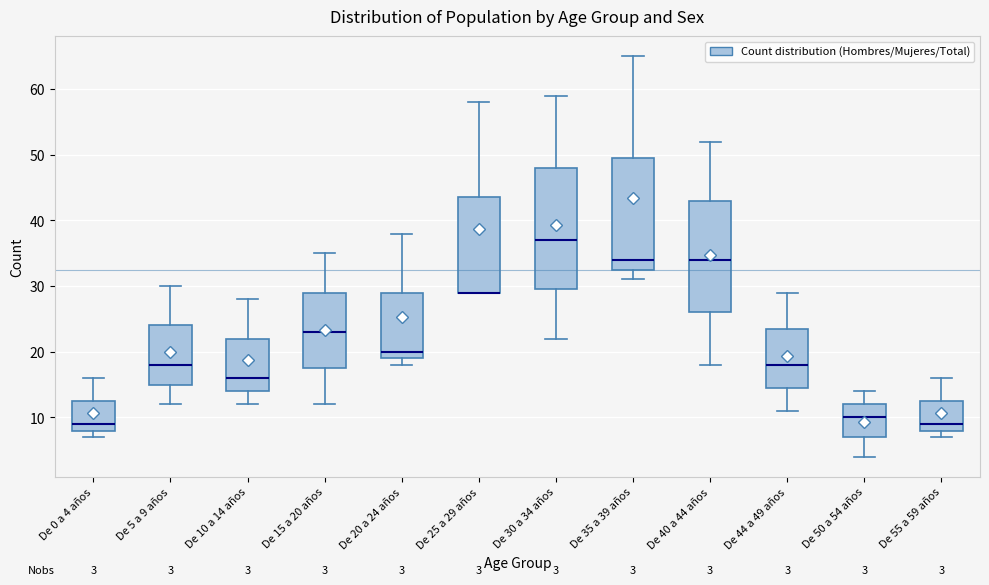

Comparing the boxes themselves (not the whiskers), which one is the tallest?

De 30 a 34 años